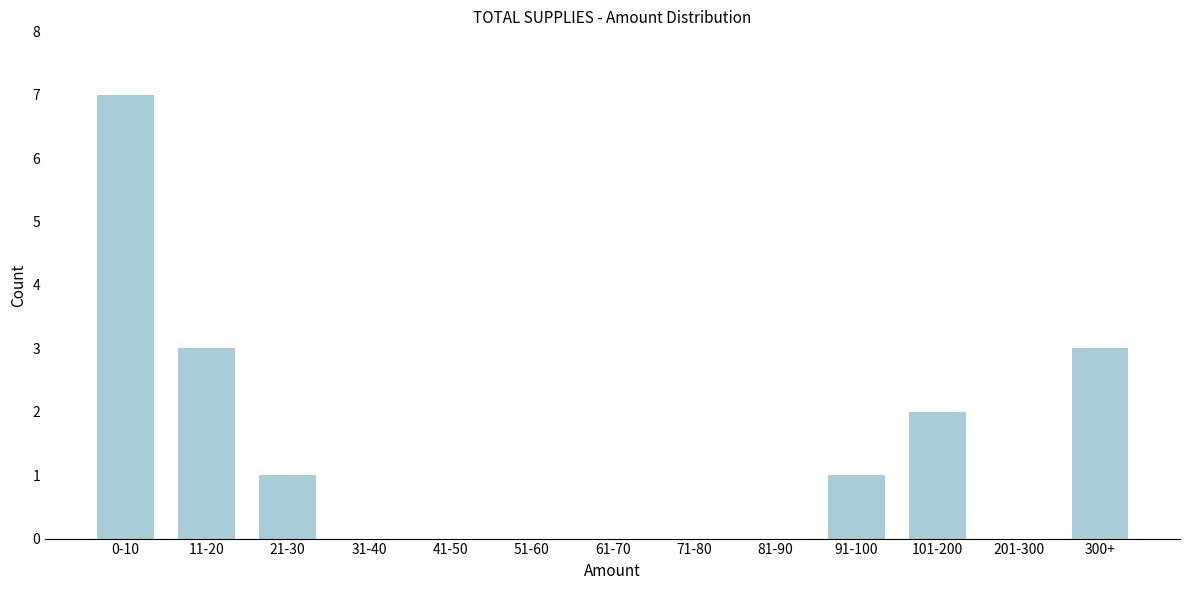

Reading left to right, transcribe all the data shown in this chart.

0-10=7	11-20=3	21-30=1	31-40=0	41-50=0	51-60=0	61-70=0	71-80=0	81-90=0	91-100=1	101-200=2	201-300=0	300+=3